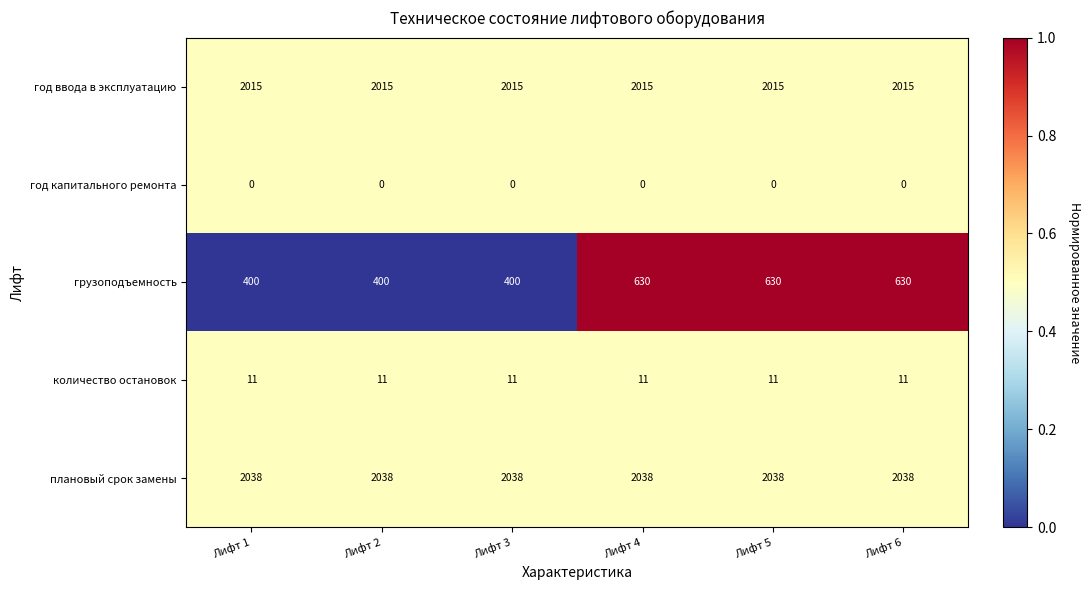

What is the sum of all год ввода в эксплуатацию values?

12090